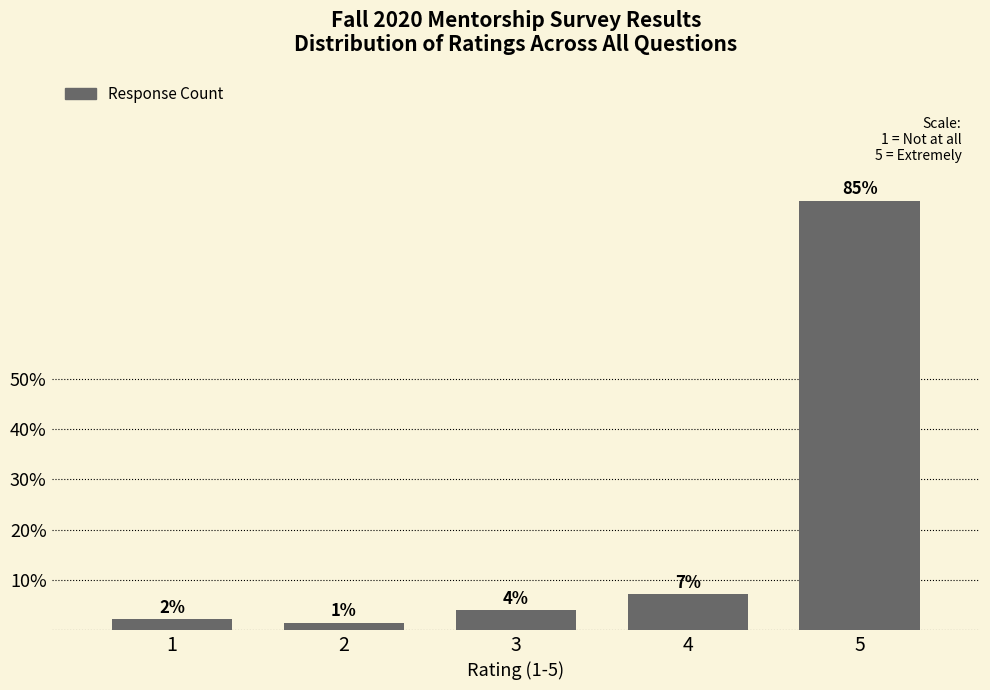

How many bars are there in total?

5